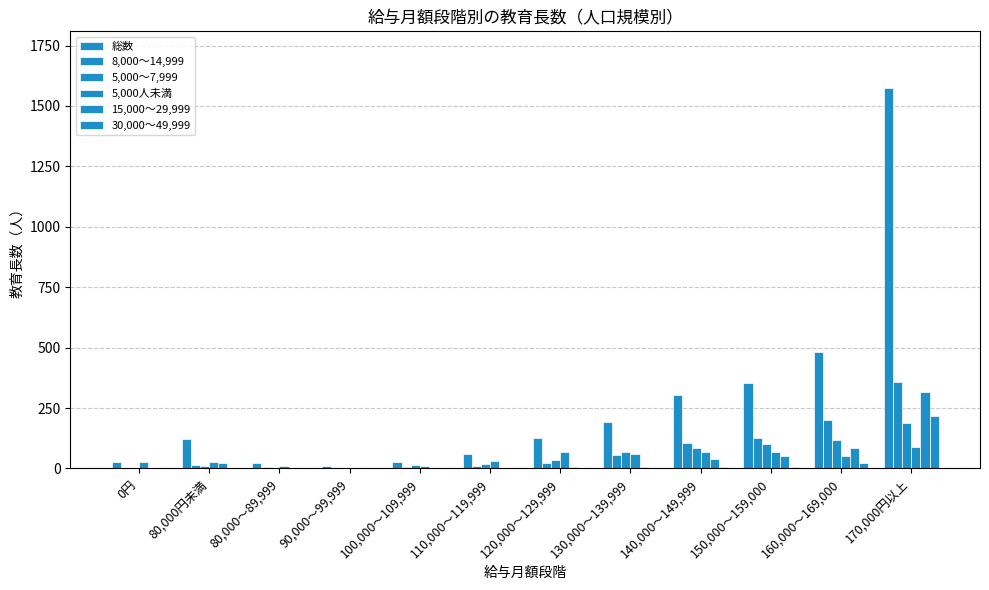

How many distinct data groups are displayed?

6